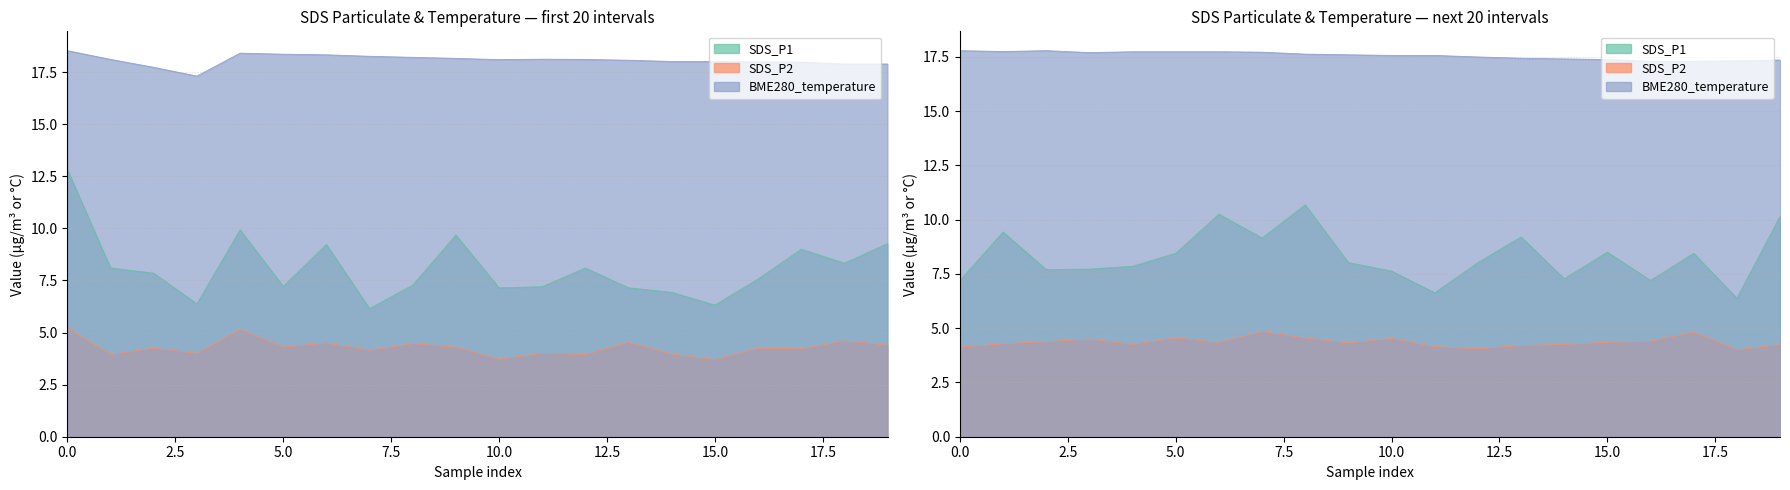

How many data points in SDS_P2 are above 4?

13